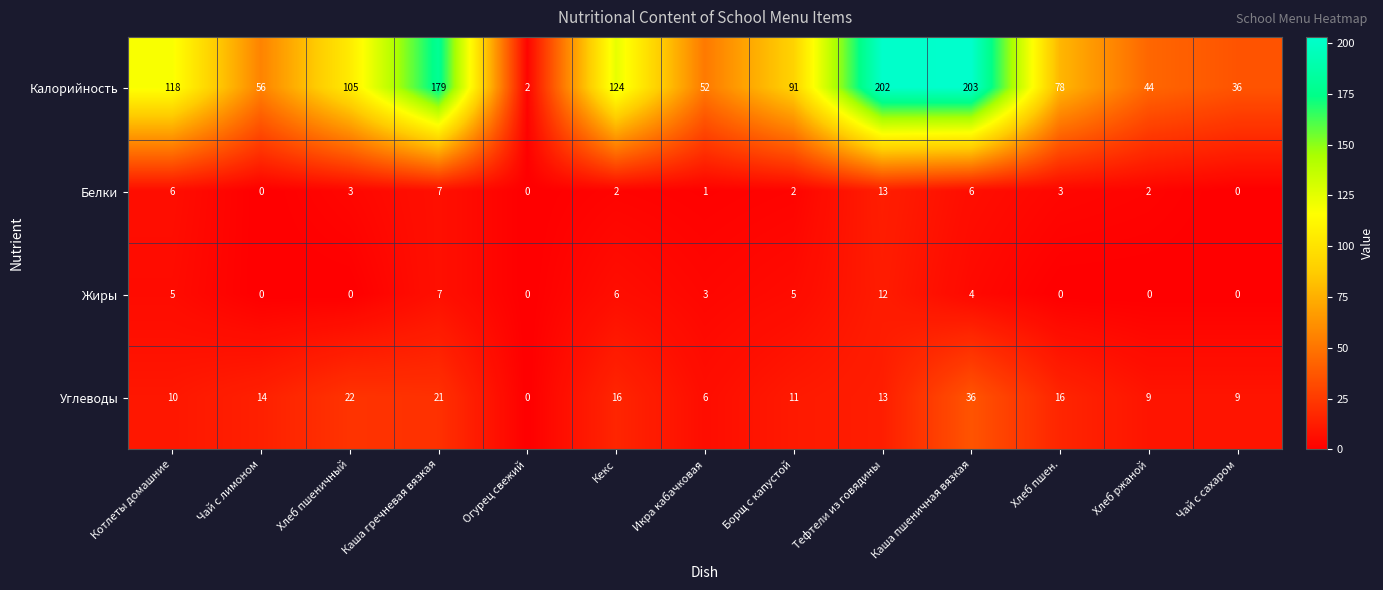

What is the sum of the Углеводы values at Хлеб ржаной and Котлеты домашние?

19